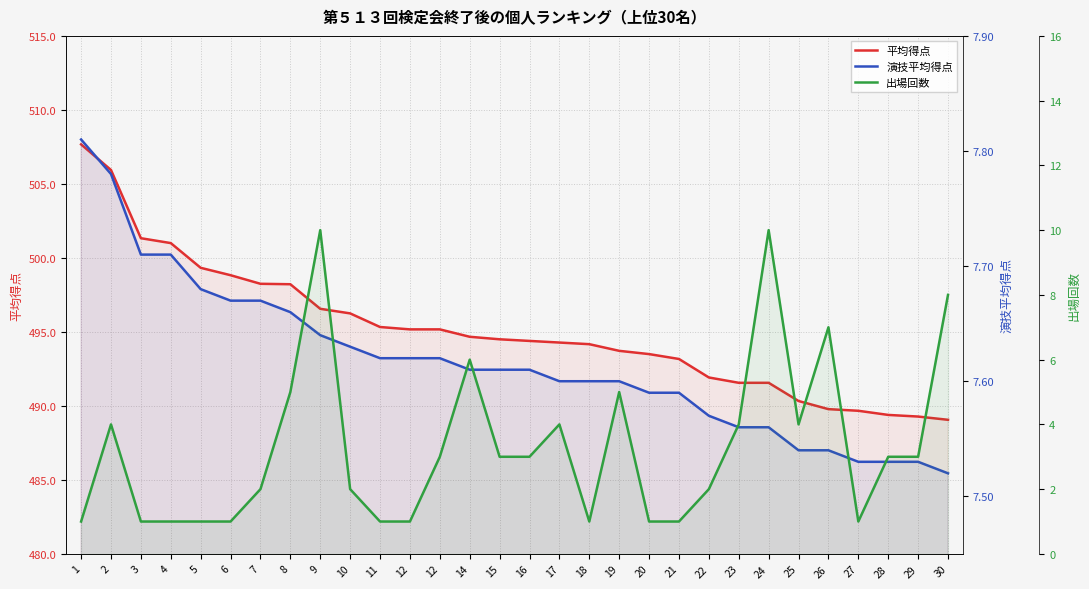

The value of 出場回数 at 10 is 2.0. True or false?

True